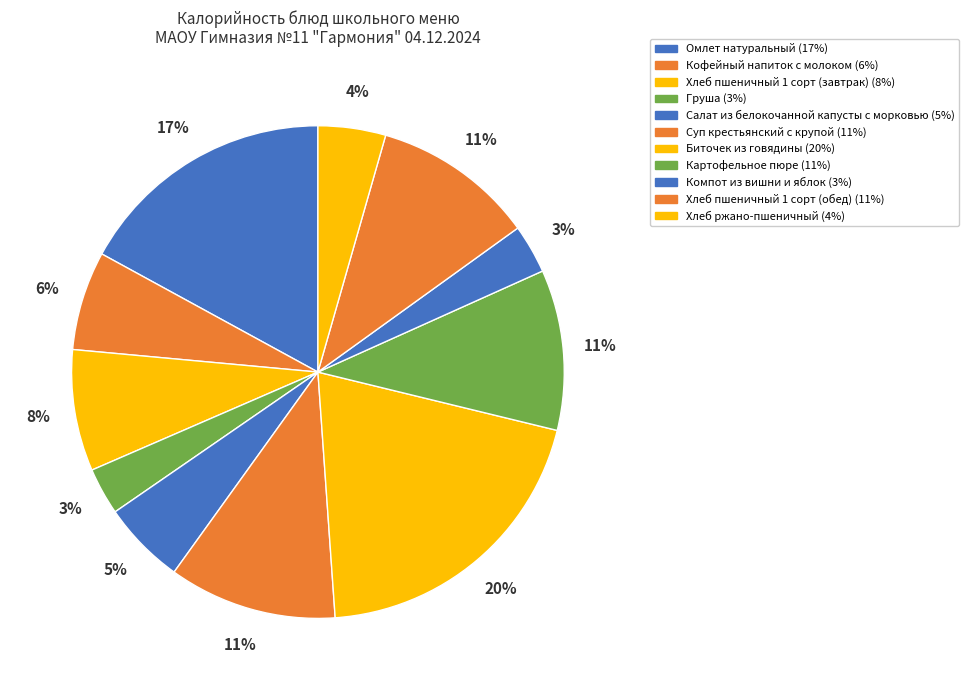

Is there any slice that represents more than half of the pie?

No